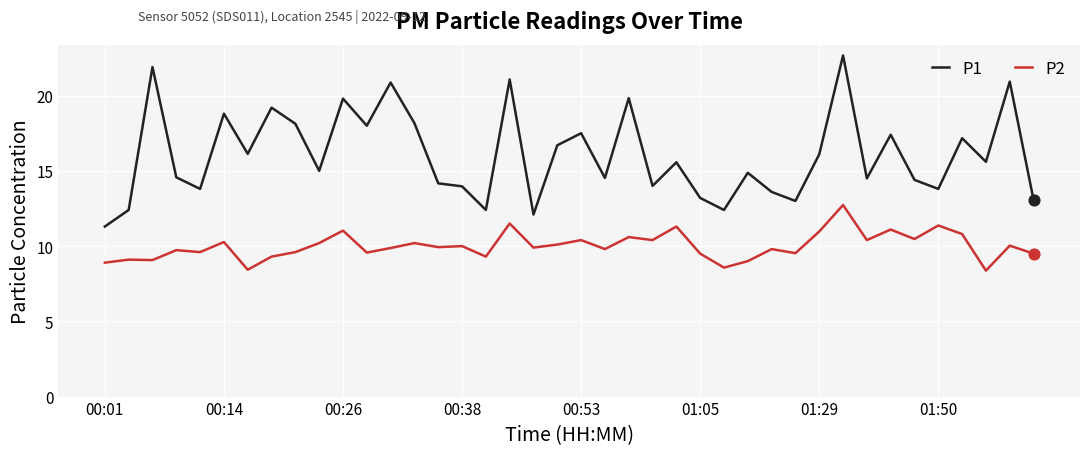

Which series has the widest spread of values?

P1